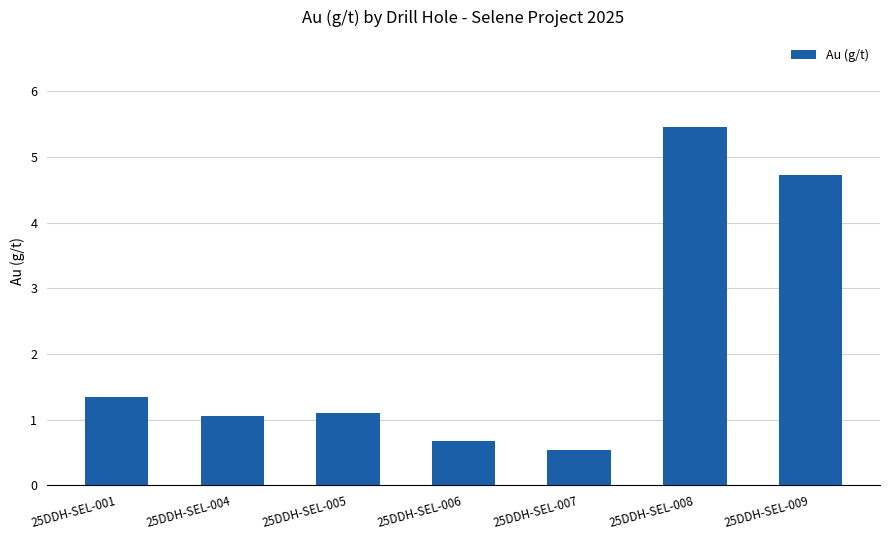

Reading right to left, what are all the values shown in this chart?

25DDH-SEL-009=4.7	25DDH-SEL-008=5.5	25DDH-SEL-007=0.5	25DDH-SEL-006=0.7	25DDH-SEL-005=1.1	25DDH-SEL-004=1.1	25DDH-SEL-001=1.4